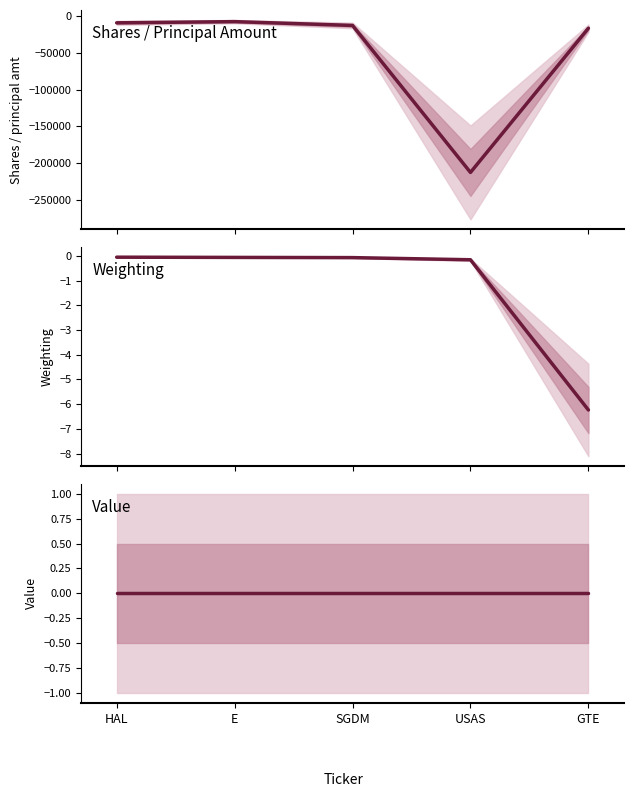

True or false: Shares or principal amount and Weighting cross at least once.

False